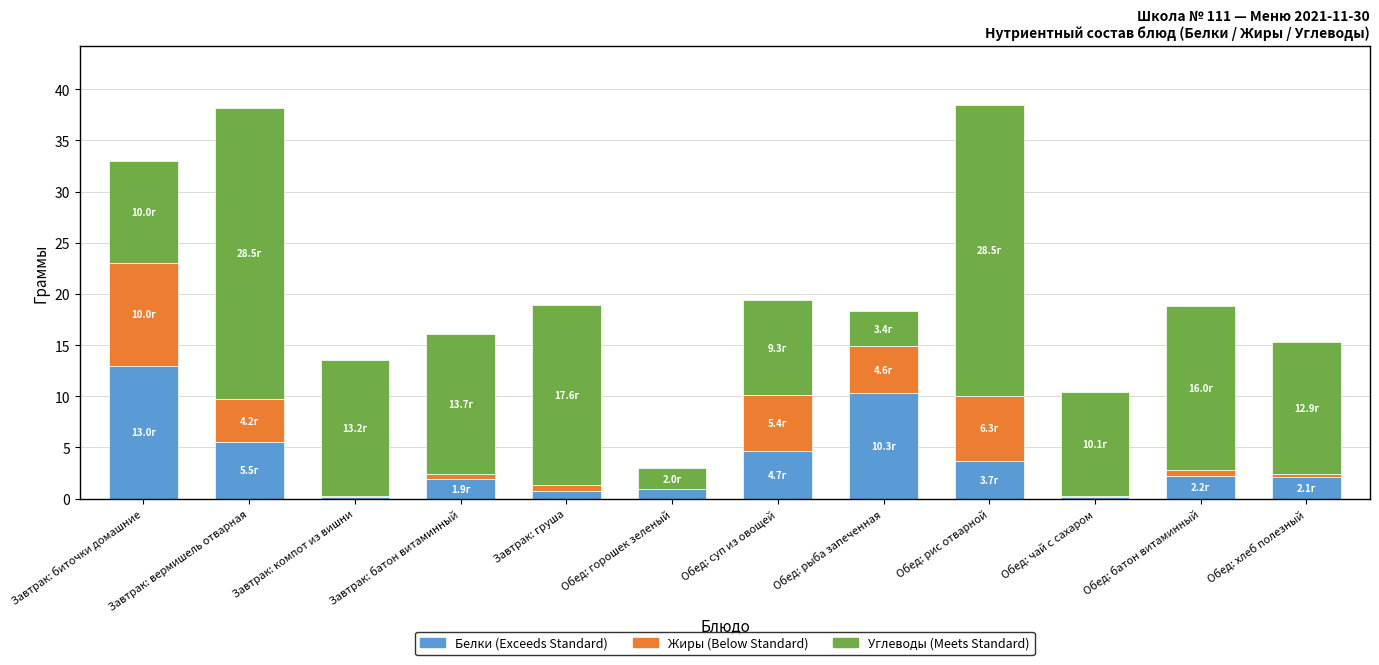

Are the bars horizontal?

No